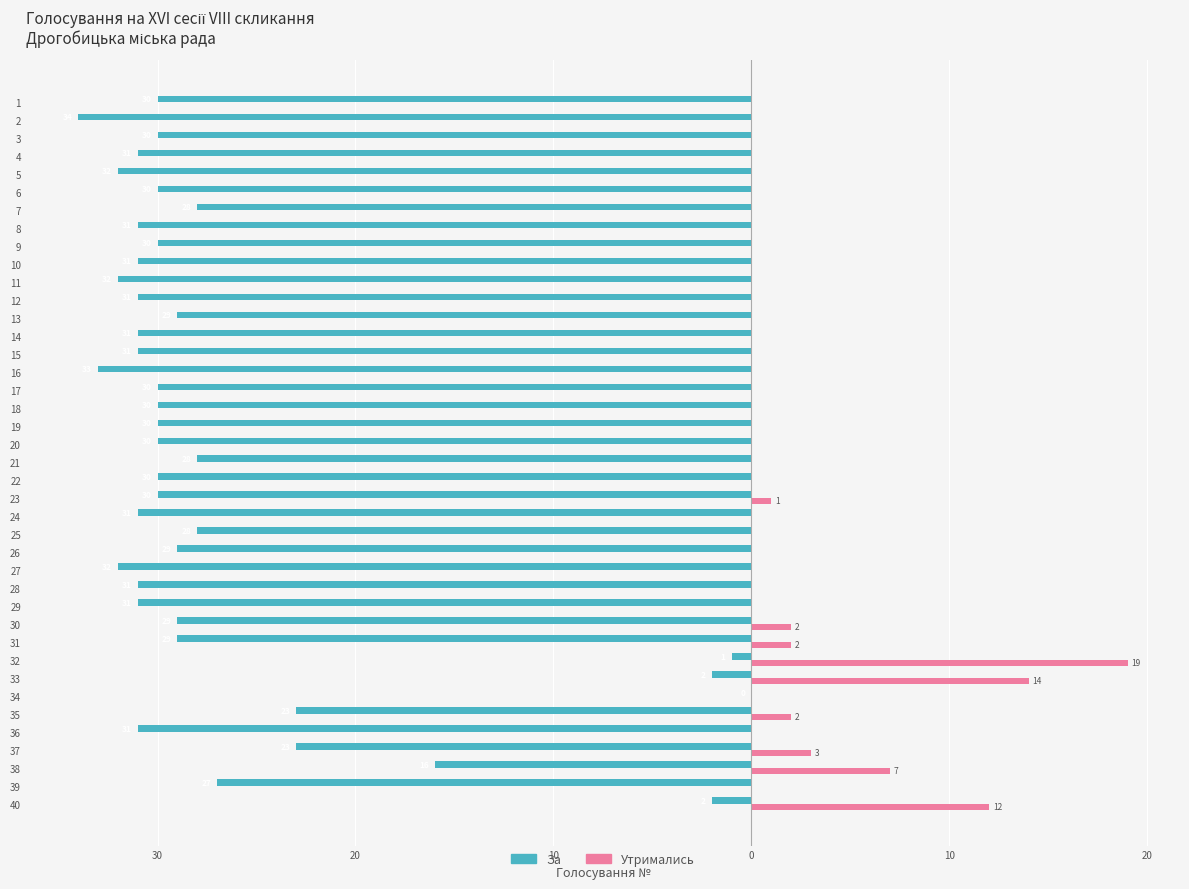

The value of Утримались at 8 is 12. True or false?

False